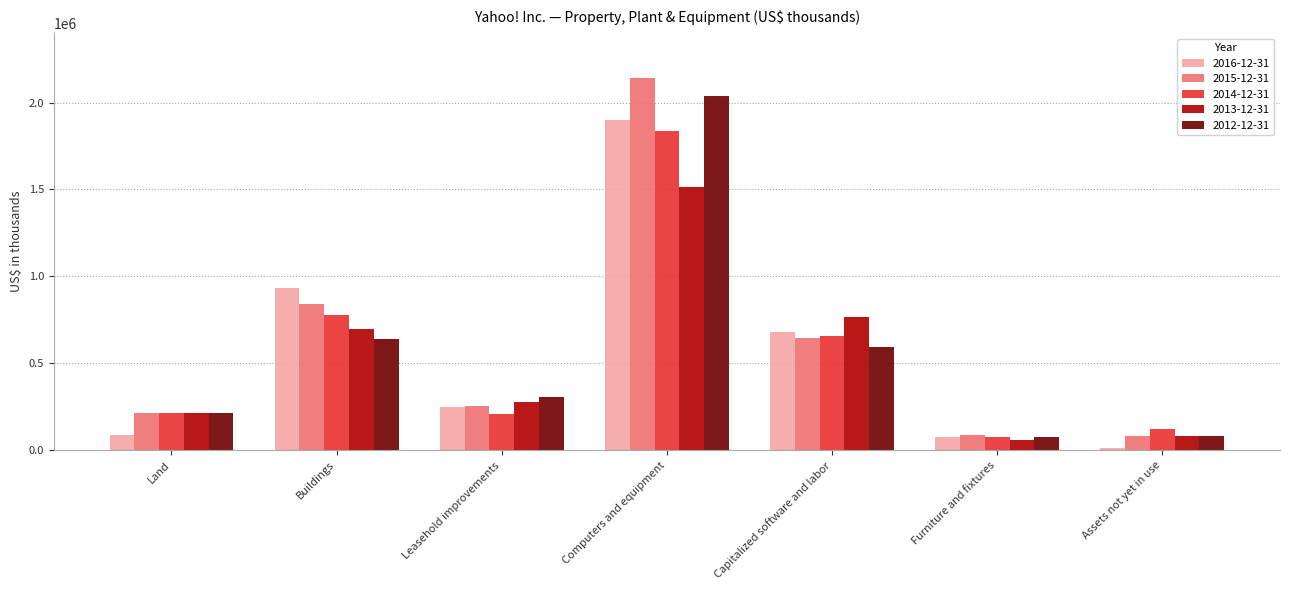

How many bars are there in each group?

5